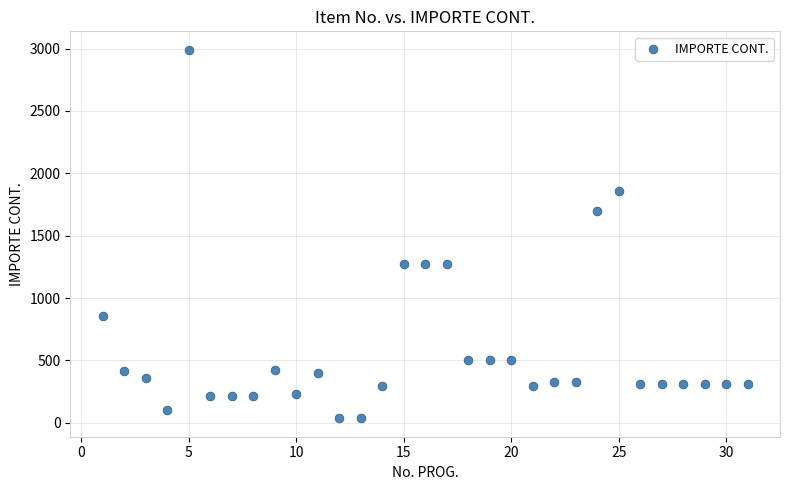

What Y value in the scatter plot is closest to 1513?

1700.0